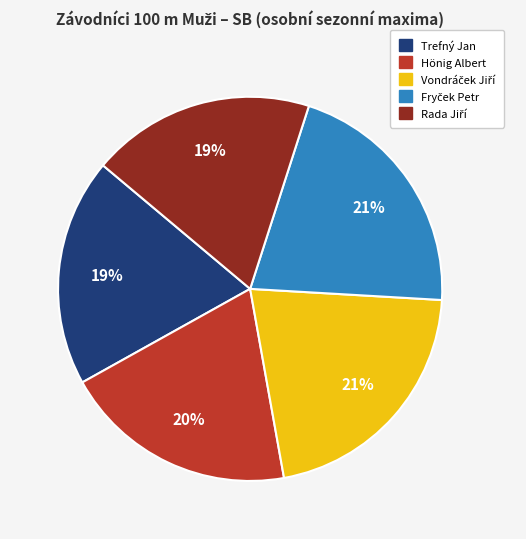

To the nearest percent, what is the difference between the largest and smallest slice percentages?

2%